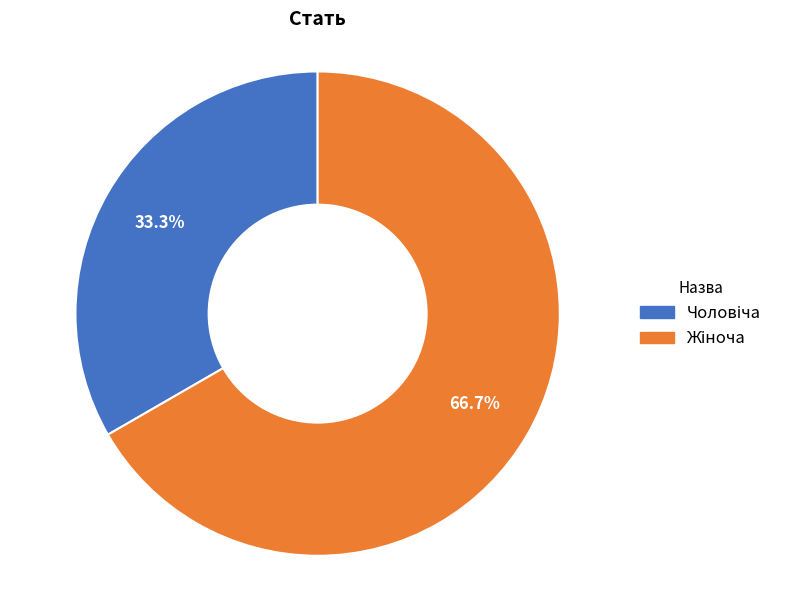

How many slices are in this pie chart?

2